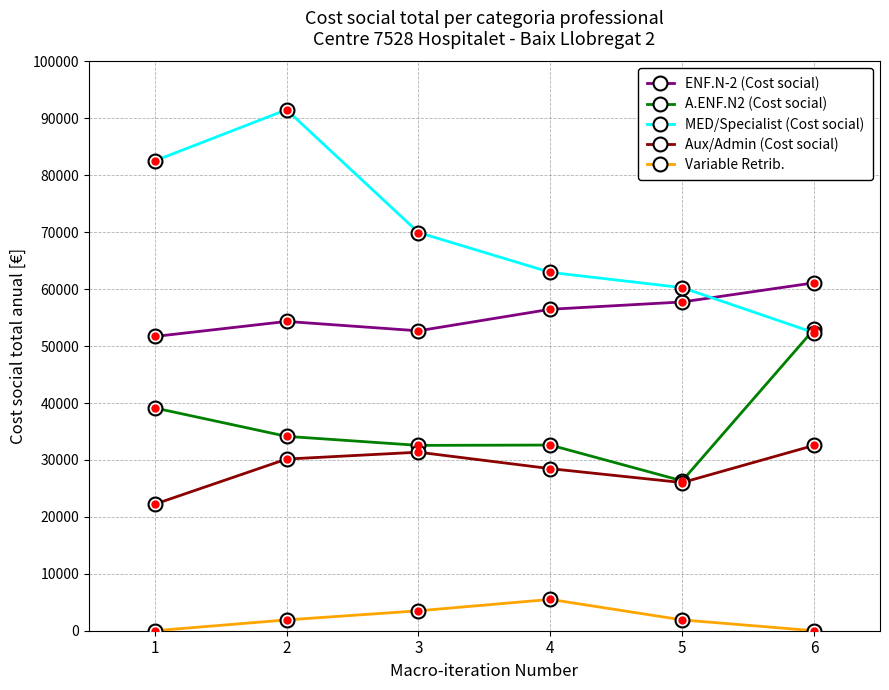

What is the total value across all series at 1?

195595.8